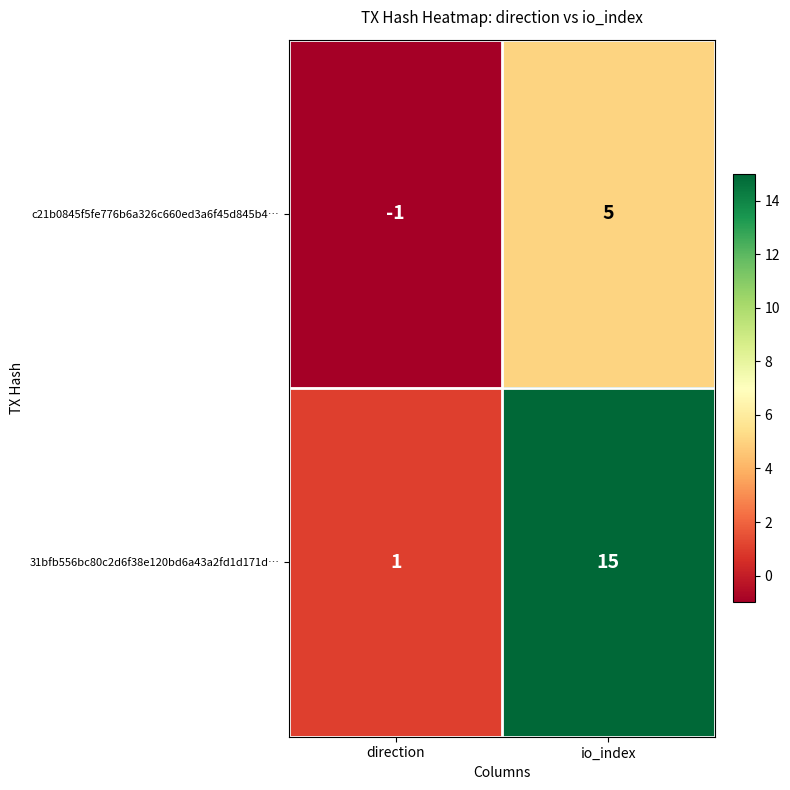

Count the number of categories in the chart.

2